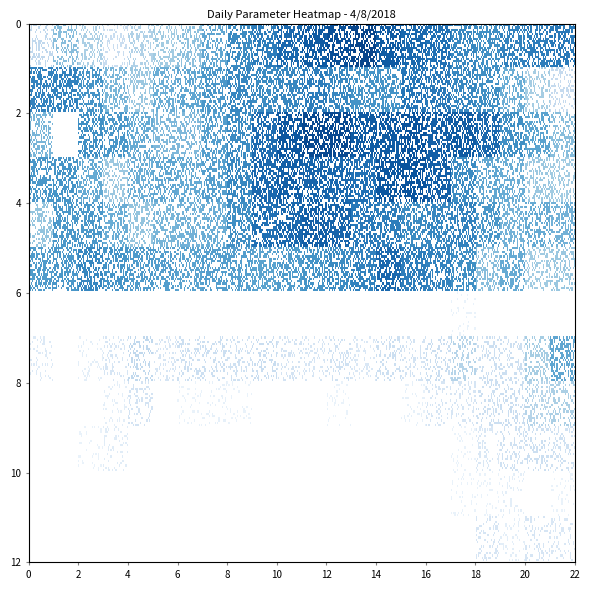

How many series are shown in this chart?

12